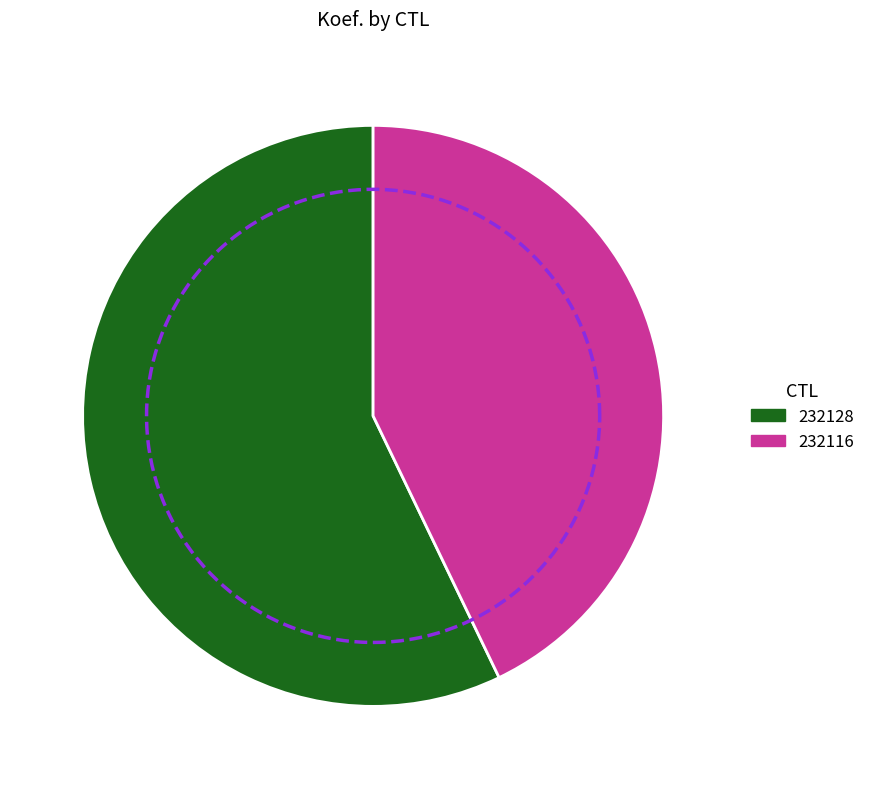

Is there any slice that represents more than half of the pie?

Yes